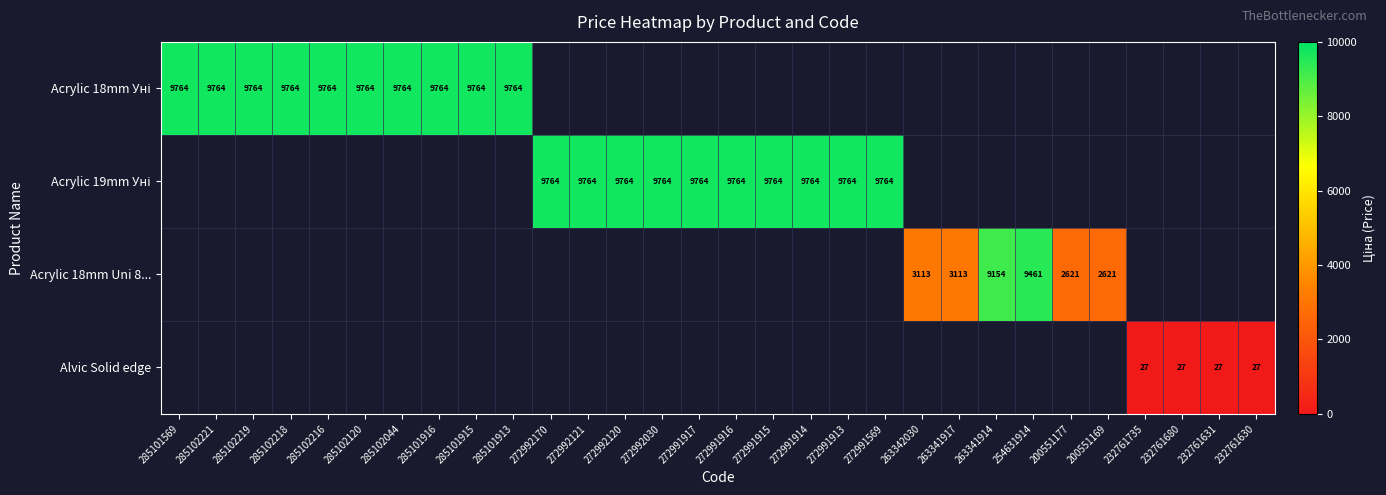

Is it true that Acrylic 18mm Уні equals 12928.6 at 285102216?

False